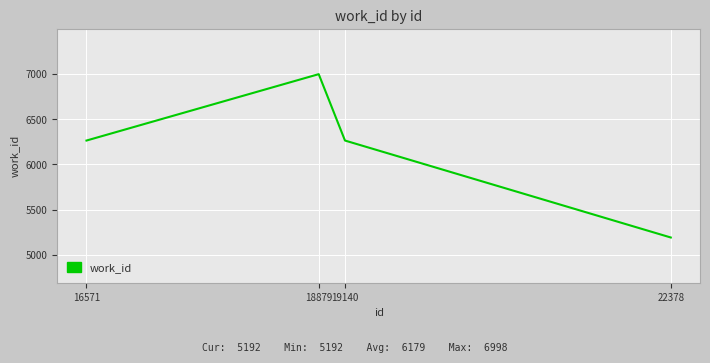

What is the ratio of the value at 18879 to the value at 22378?

1.3